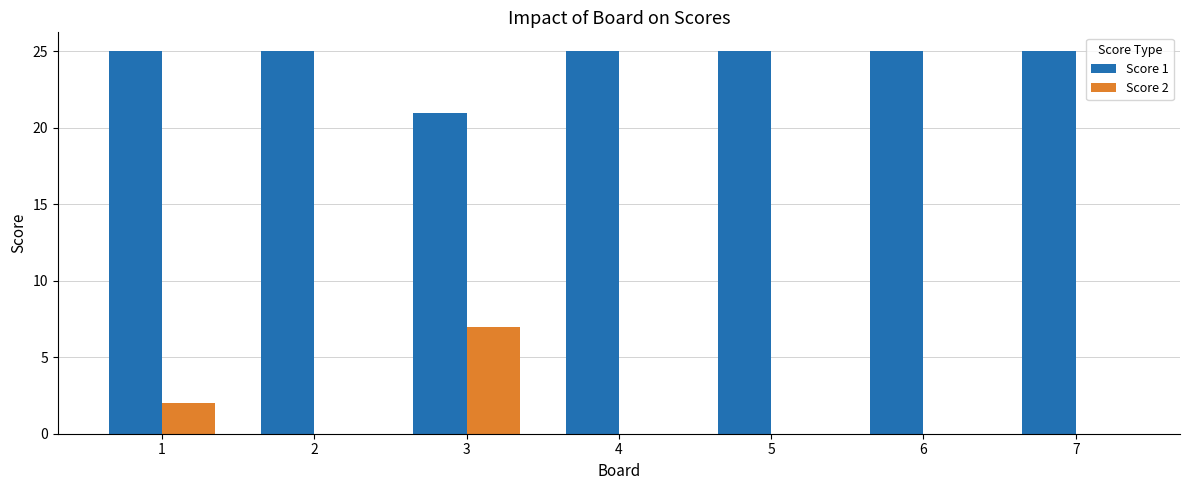

Reading right to left, transcribe all the data shown in this chart.

Score 1: 25	25	25	25	21	25	25
Score 2: 0	0	0	0	7	0	2